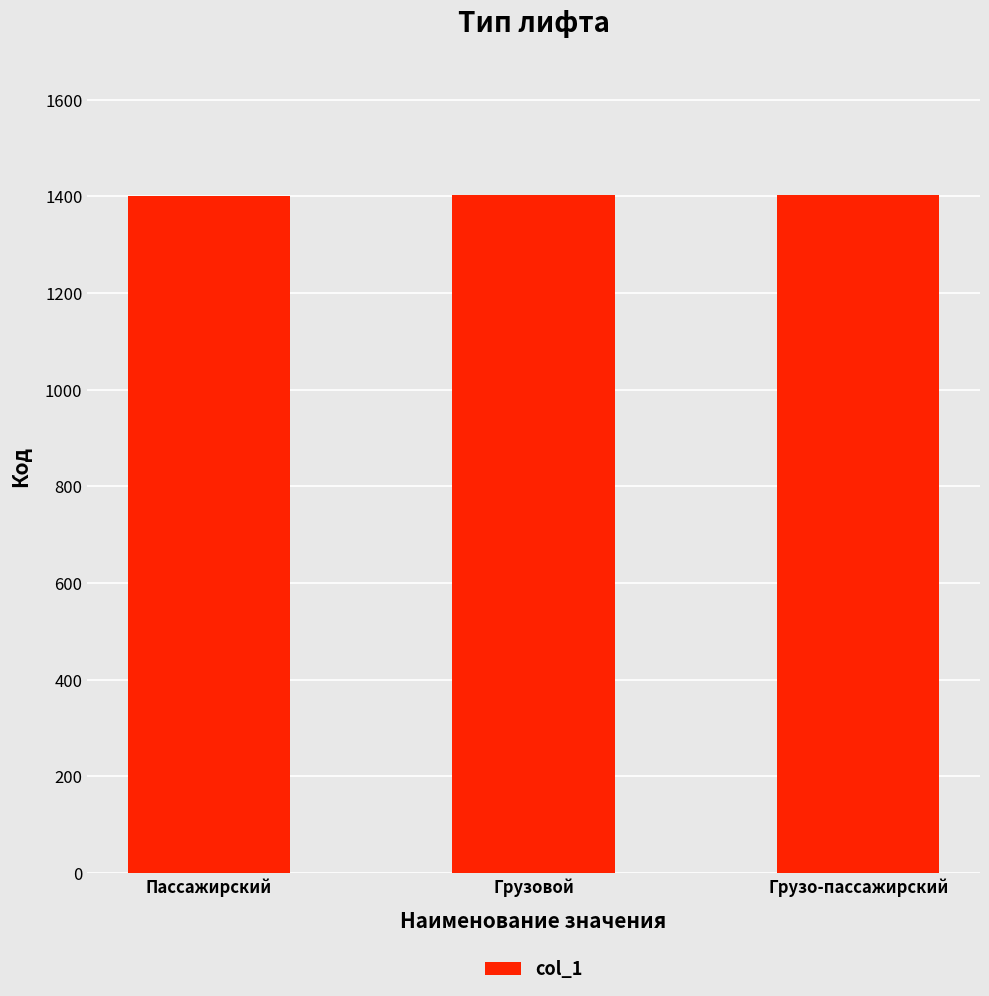

What is the sum of the values at Грузо-пассажирский and Грузовой?

2805